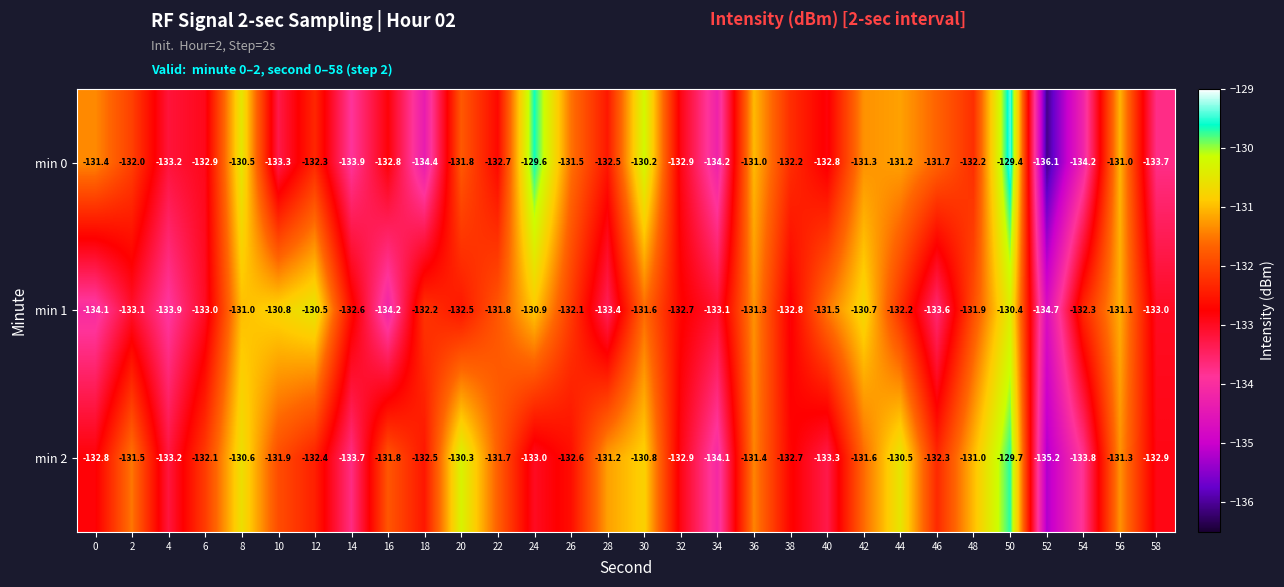

Which series has the largest total across all categories?

min 2